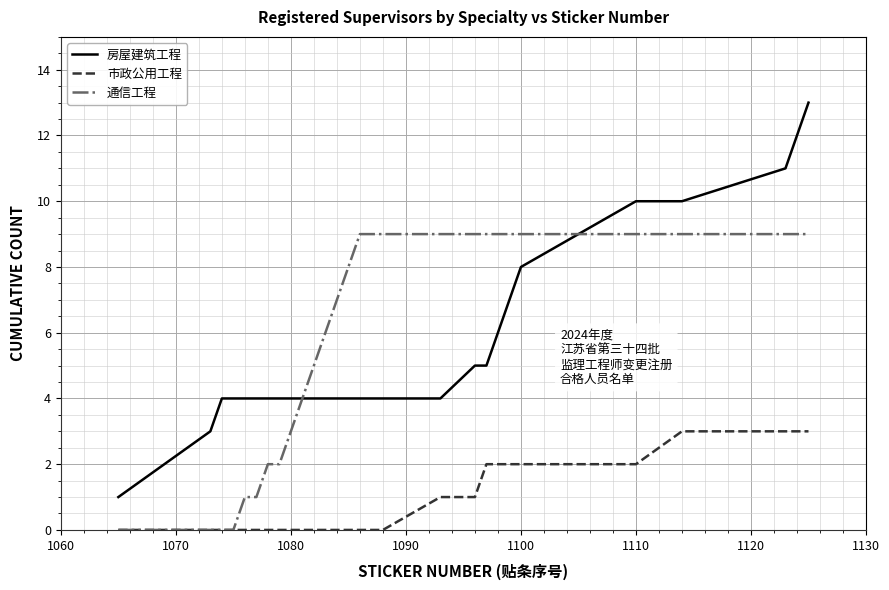

Does the chart have visible grid lines?

Yes